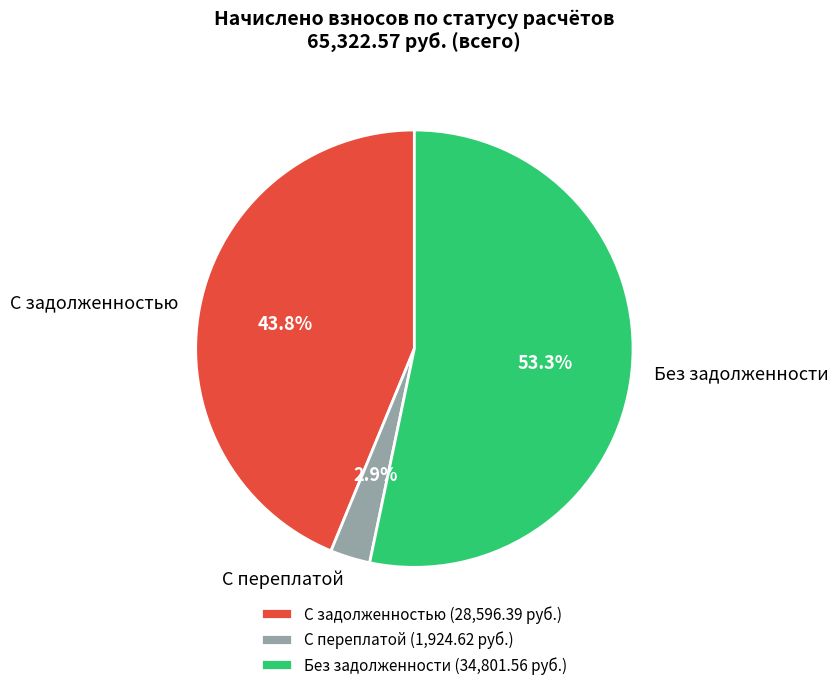

Count the number of slices in the pie.

3